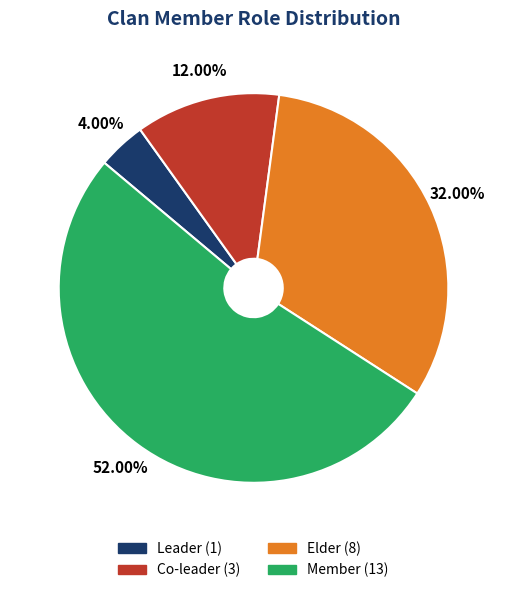

How much of the chart is everything except Co-leader?

88.0%